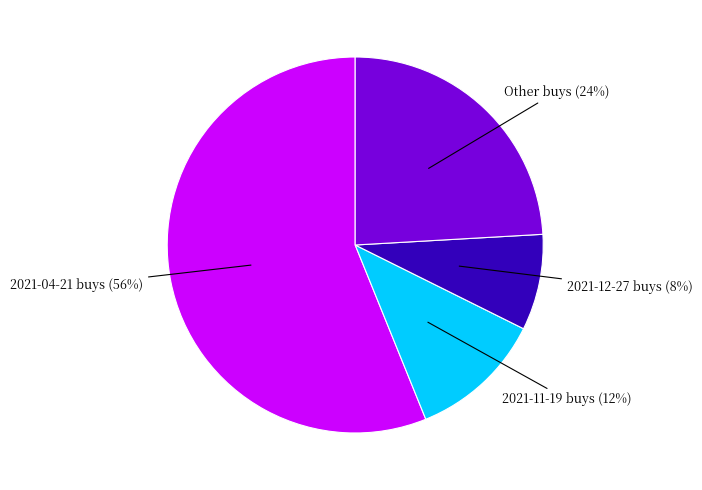

Is the sum of 2021-04-21 buys and Other buys greater than half?

Yes